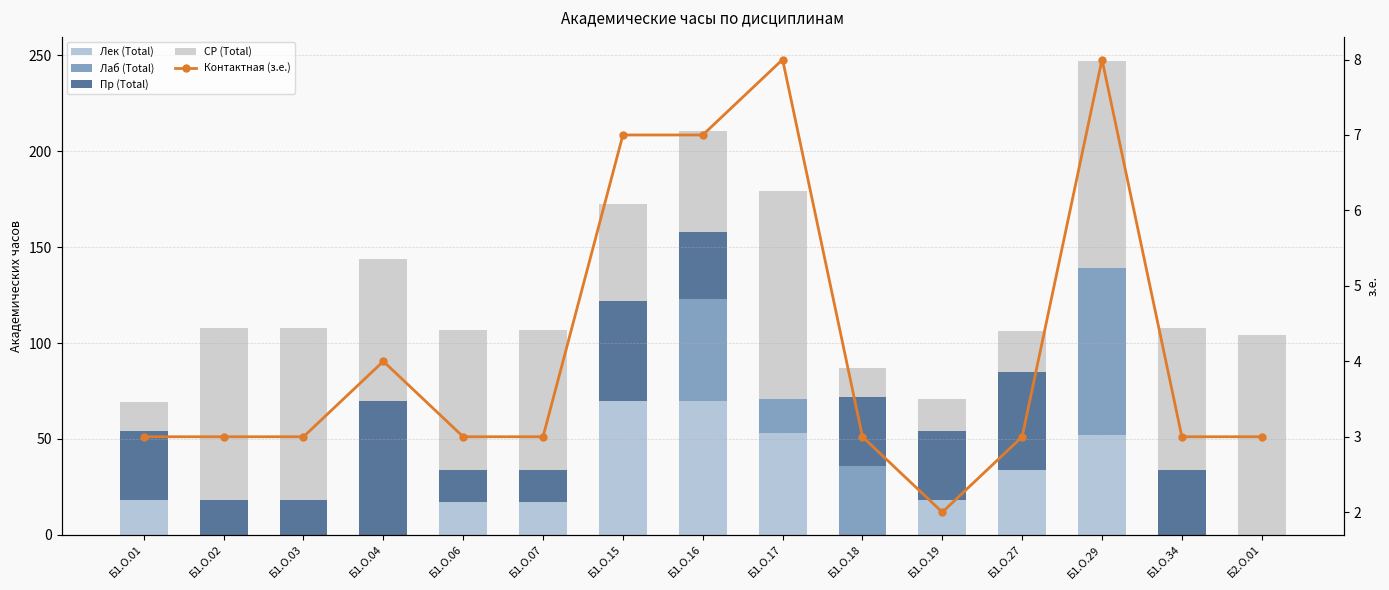

The Лаб (Total) series shows 0.0 at Б1.О.06. True or false?

True